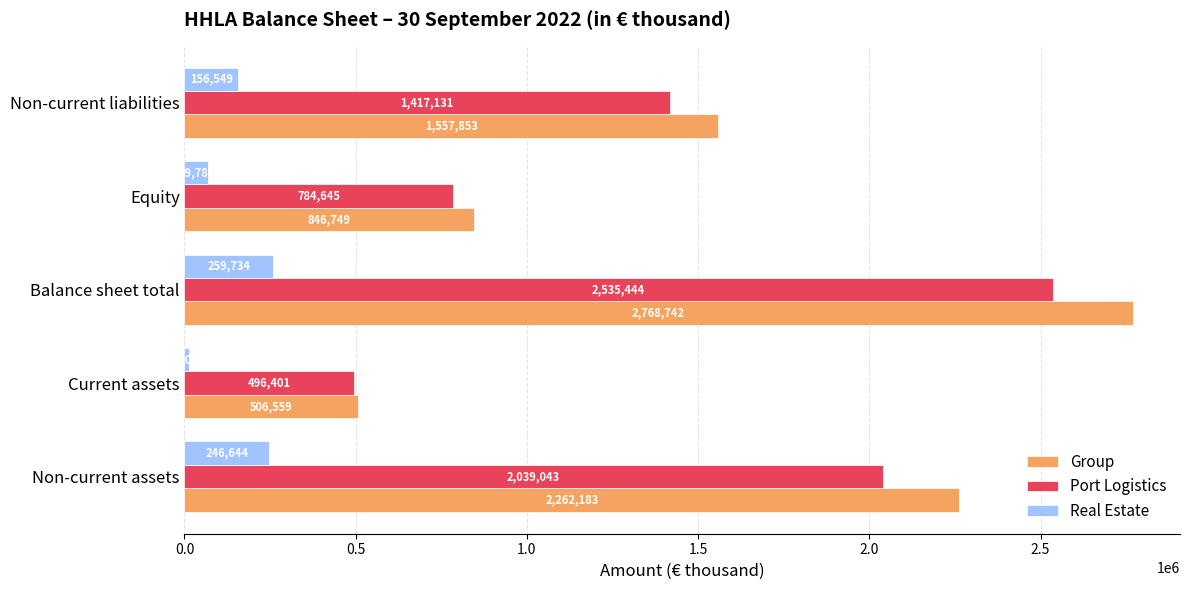

What are all the series names shown in the legend?

Group, Port Logistics, Real Estate